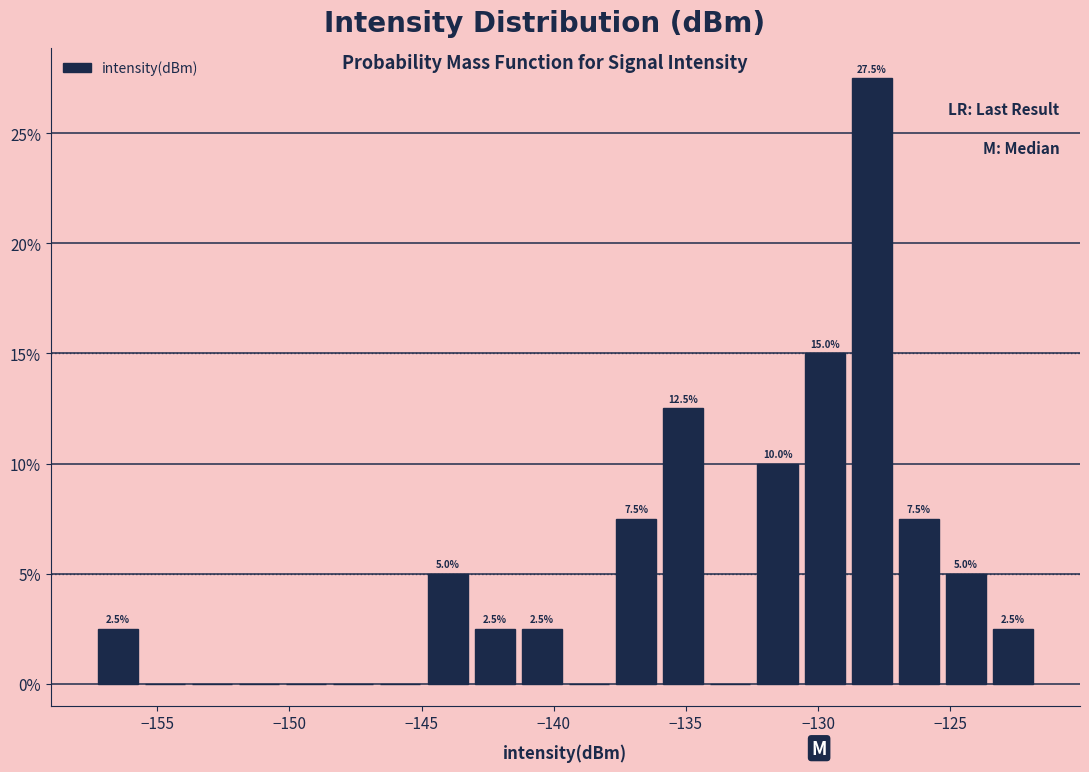

Around what value on the x-axis is the tallest bar? Give the approximate position of its centre, as read against the axis.

-128.0